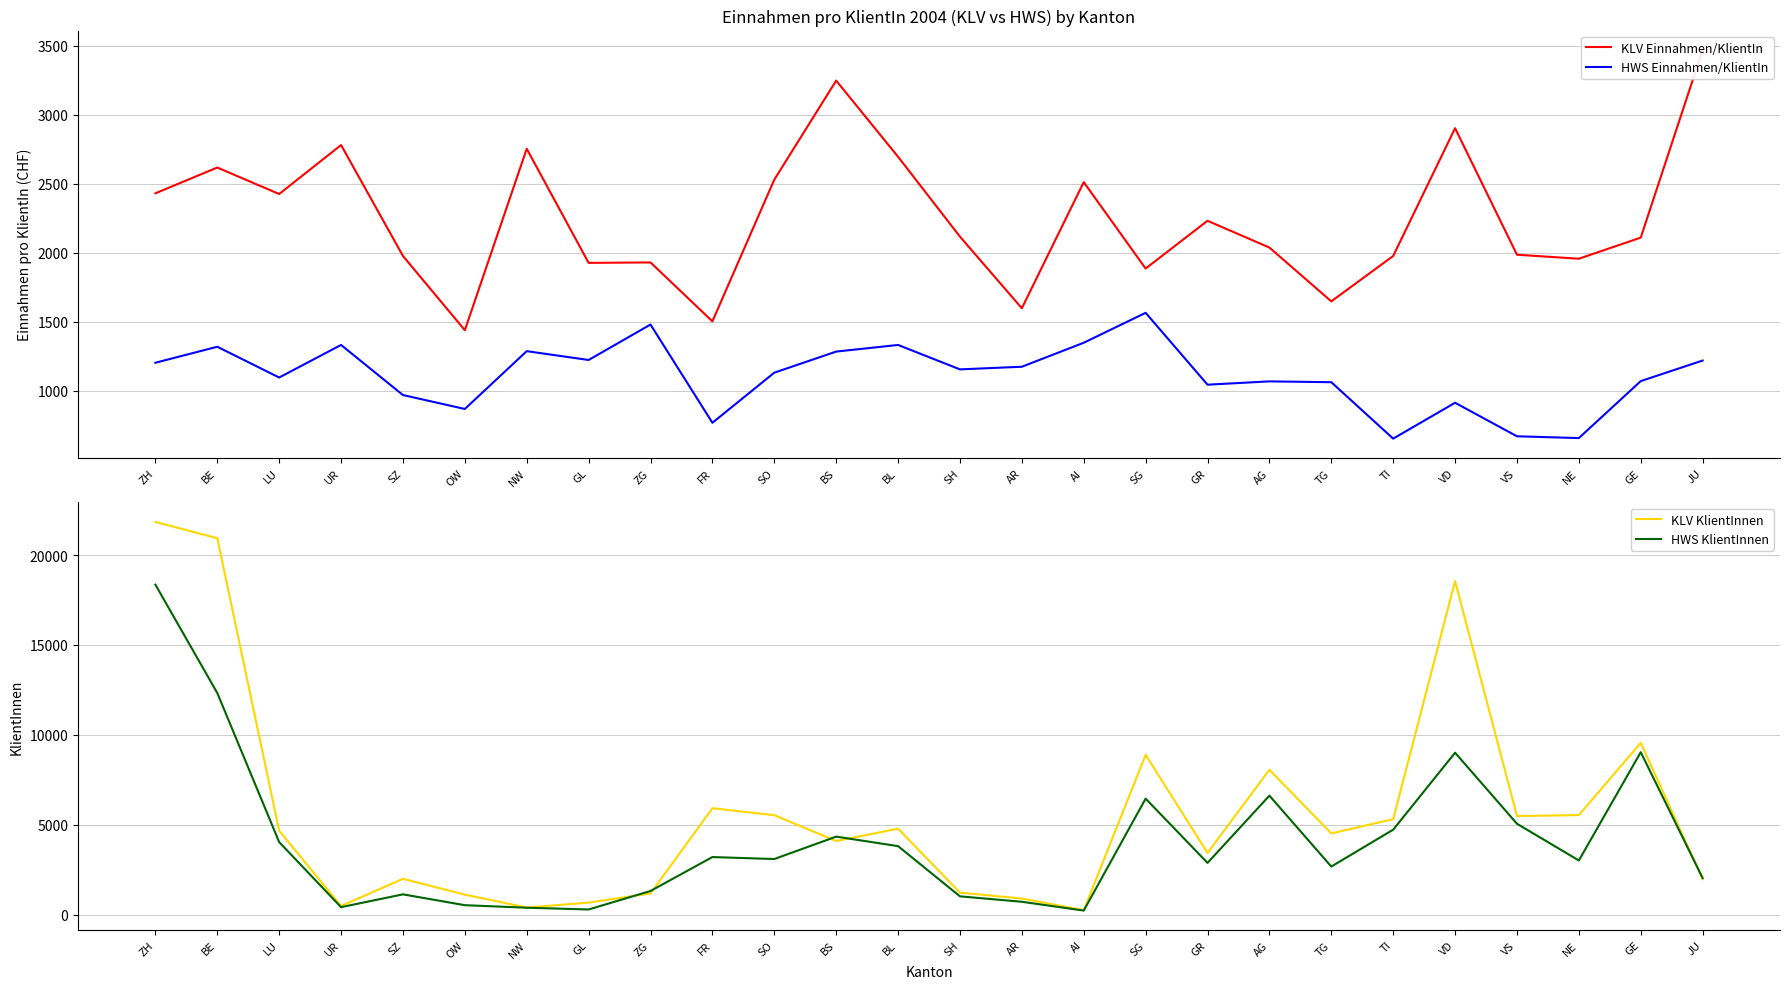

The HWS Einnahmen/KlientIn series shows 2155 at BL. True or false?

False